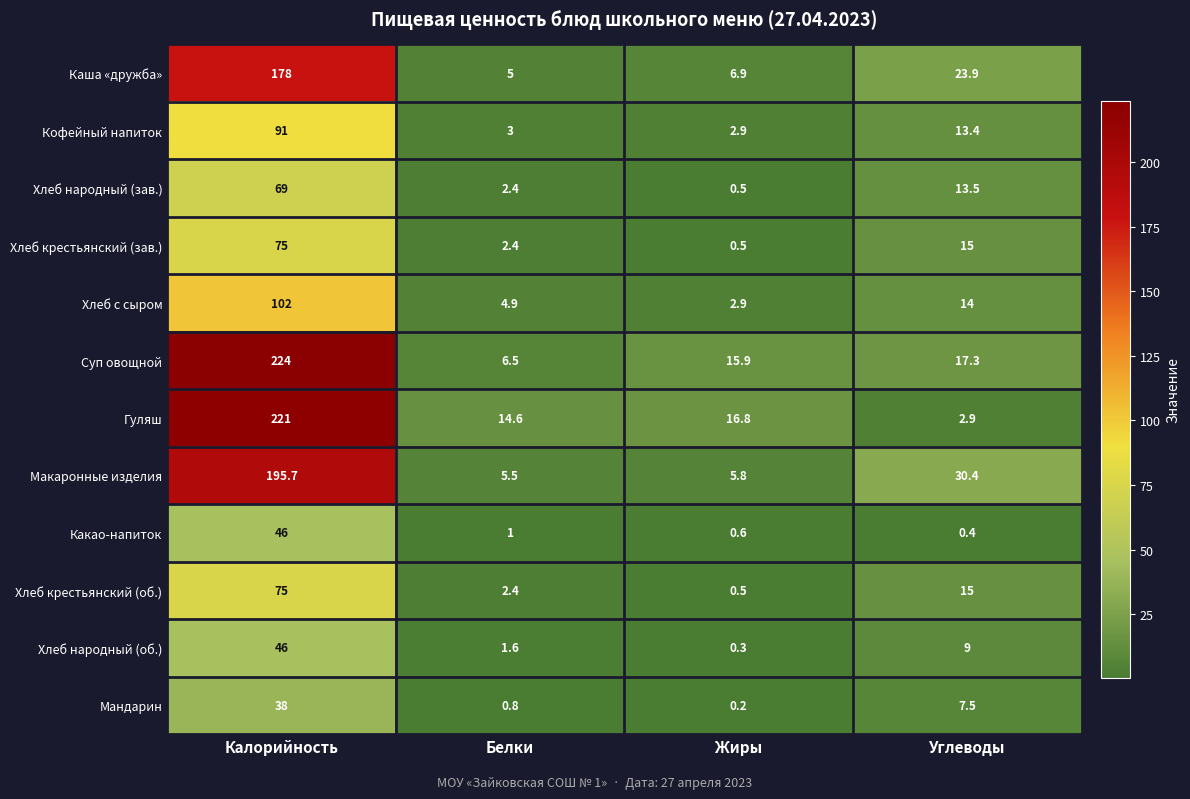

Rank the categories by Гуляш value from highest to lowest.

Калорийность, Жиры, Белки, Углеводы